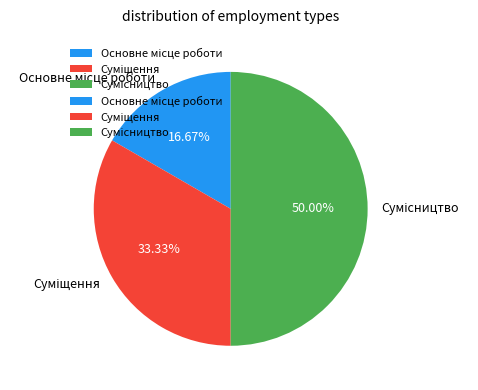

Is there any slice that represents more than half of the pie?

No